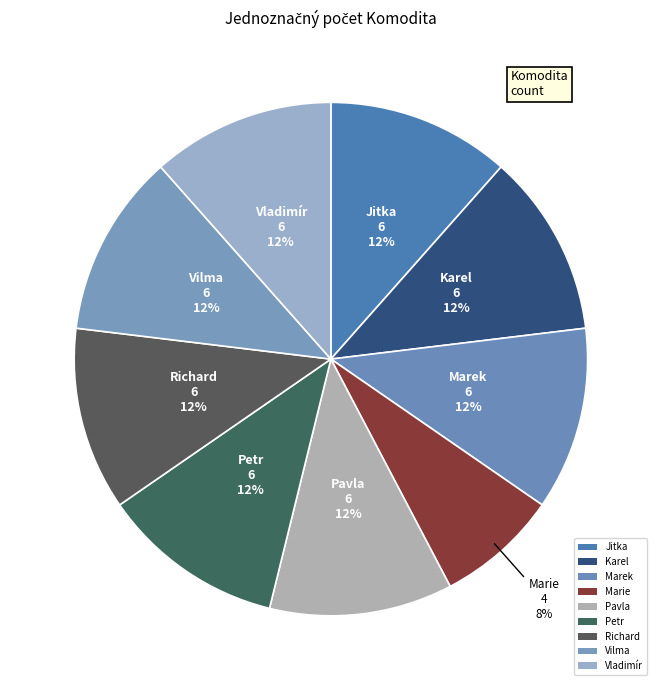

How many segments does this pie chart have?

9